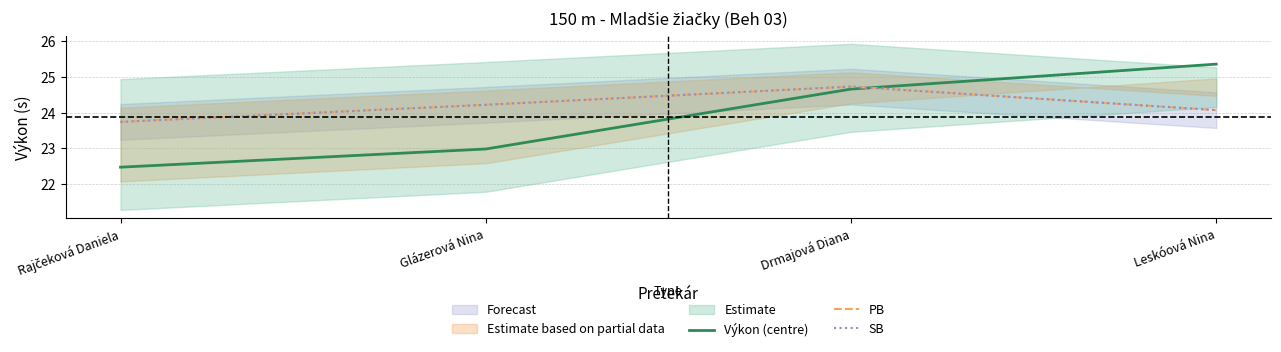

How many lines are shown in the chart?

3